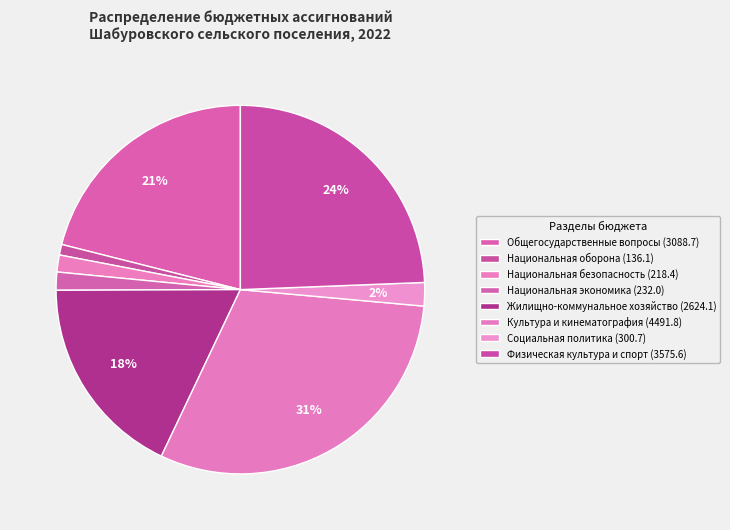

Which has a higher value, Общегосударственные вопросы or Жилищно-коммунальное хозяйство?

Общегосударственные вопросы